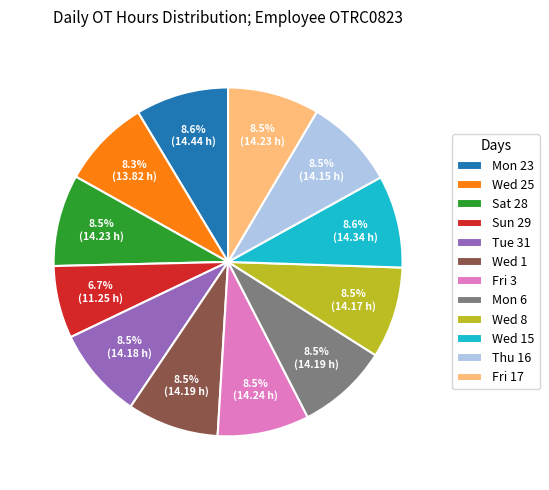

What is the ratio of the value at Mon 23 to the value at Sat 28?

1.0